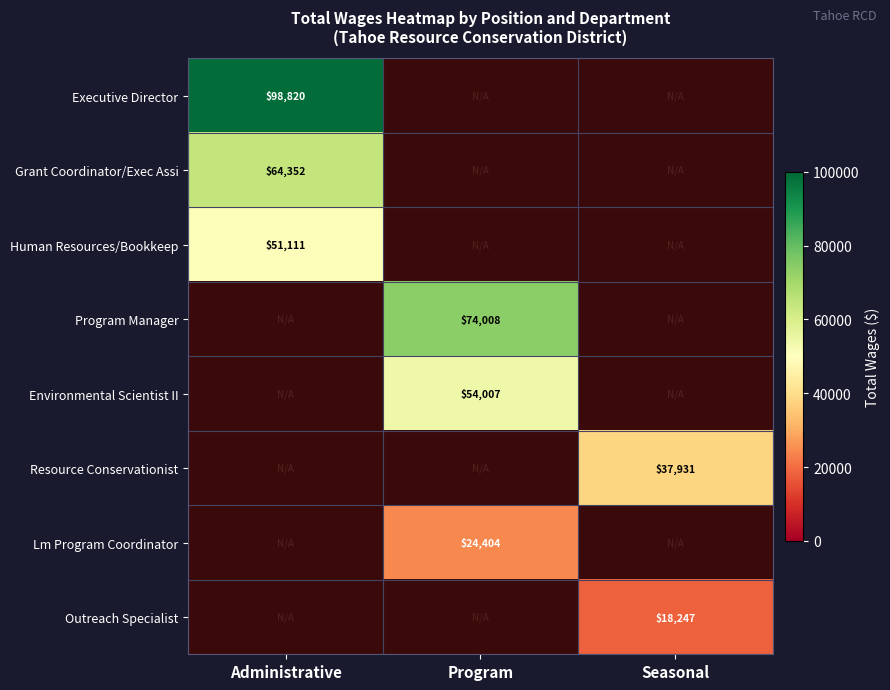

True or false: Outreach Specialist has a value of 7399 at Seasonal.

False